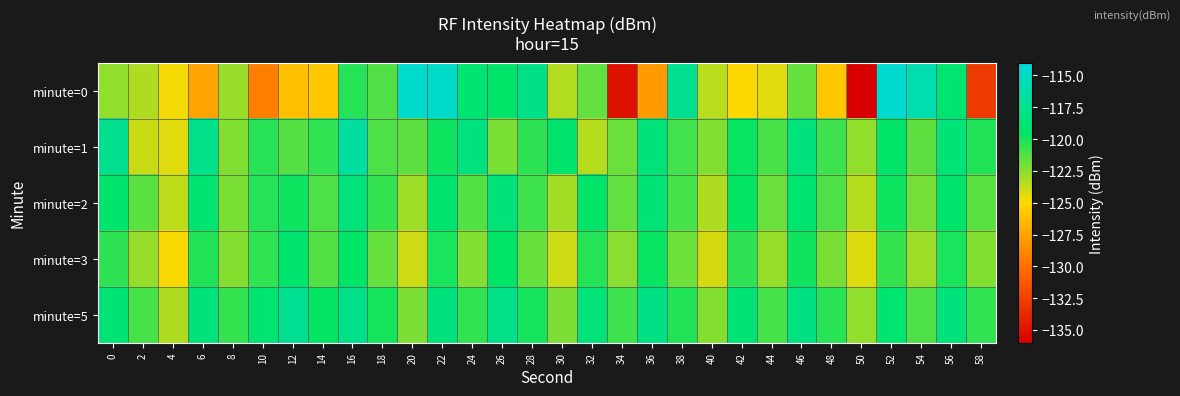

Reading left to right, list all the values displayed in this chart.

minute=0: 0=-122.6	2=-123.3	4=-124.8	6=-127.6	8=-122.8	10=-129.3	12=-126.2	14=-125.8	16=-120.3	18=-121.3	20=-114.8	22=-114.8	24=-118.9	26=-119.4	28=-117.9	30=-123.3	32=-121.6	34=-135.1	36=-128.0	38=-117.5	40=-123.5	42=-125.0	44=-124.4	46=-121.7	48=-125.8	50=-136.1	52=-114.5	54=-115.9	56=-119.0	58=-132.8
minute=1: 0=-117.5	2=-123.9	4=-124.3	6=-117.9	8=-122.3	10=-120.4	12=-121.3	14=-120.6	16=-116.7	18=-121.2	20=-121.5	22=-119.8	24=-118.3	26=-122.1	28=-120.5	30=-119.2	32=-123.4	34=-121.8	36=-118.6	38=-120.9	40=-122.3	42=-119.7	44=-121.1	46=-118.4	48=-120.8	50=-122.6	52=-119.3	54=-121.5	56=-118.7	58=-120.2
minute=2: 0=-119.2	2=-121.4	4=-123.6	6=-118.9	8=-122.1	10=-120.3	12=-119.8	14=-121.2	16=-118.5	18=-120.7	20=-122.9	22=-119.1	24=-121.3	26=-118.6	28=-120.8	30=-123.0	32=-119.4	34=-121.6	36=-118.8	38=-121.0	40=-123.2	42=-119.6	44=-121.8	46=-119.0	48=-121.2	50=-123.4	52=-119.8	54=-122.0	56=-119.2	58=-121.4
minute=3: 0=-120.5	2=-122.7	4=-124.9	6=-120.2	8=-122.4	10=-120.6	12=-119.1	14=-121.3	16=-119.5	18=-121.7	20=-123.9	22=-120.1	24=-122.3	26=-119.5	28=-121.7	30=-123.9	32=-120.3	34=-122.5	36=-119.7	38=-121.9	40=-124.1	42=-120.5	44=-122.7	46=-119.9	48=-122.1	50=-124.3	52=-120.7	54=-122.9	56=-120.1	58=-122.3
minute=5: 0=-118.8	2=-121.0	4=-123.2	6=-118.5	8=-120.7	10=-118.9	12=-117.4	14=-119.6	16=-117.8	18=-120.0	20=-122.2	22=-118.4	24=-120.6	26=-117.8	28=-120.0	30=-122.2	32=-118.6	34=-120.8	36=-118.0	38=-120.2	40=-122.4	42=-118.8	44=-121.0	46=-118.2	48=-120.4	50=-122.6	52=-119.0	54=-121.2	56=-118.4	58=-120.6